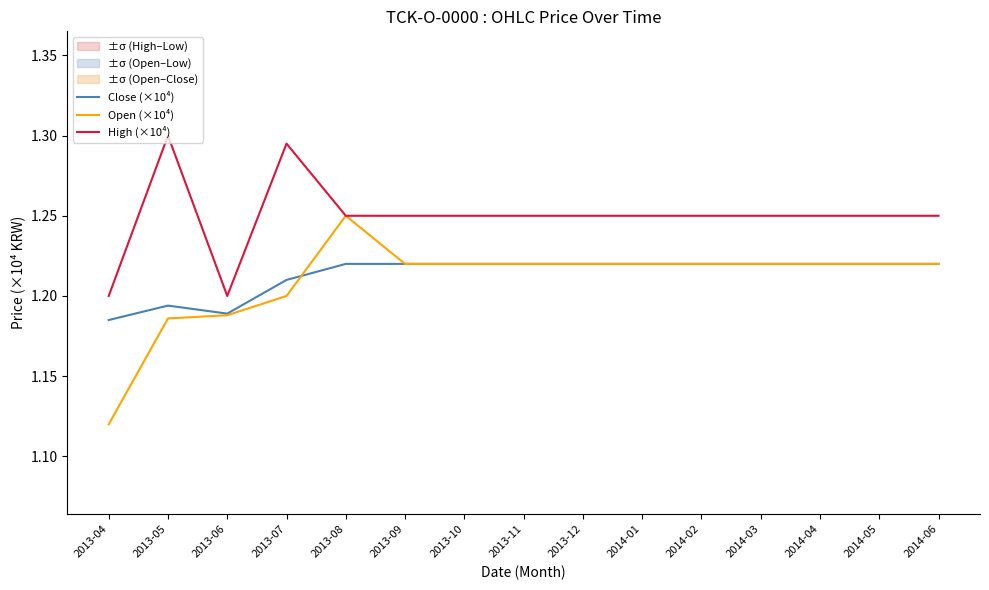

Where is Close (×10⁴) nearest to the value 1?

2013-04